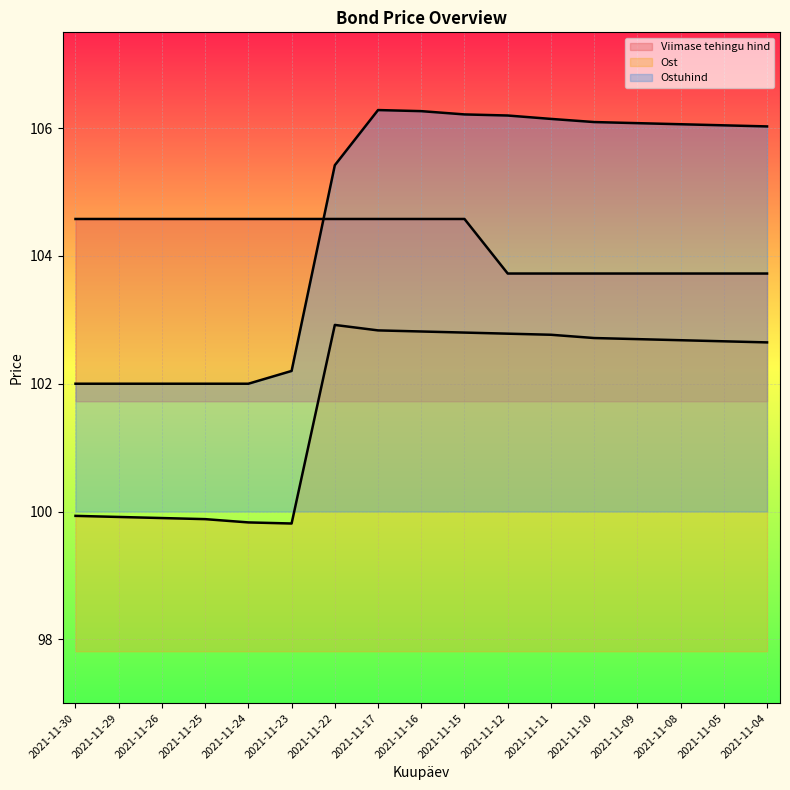

List the series in order of their peak value, highest first.

Ostuhind, Viimase tehingu hind, Ost